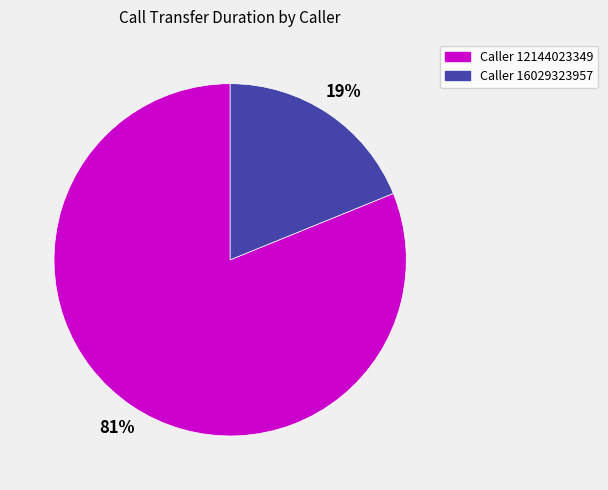

Is there any slice that represents more than half of the pie?

Yes